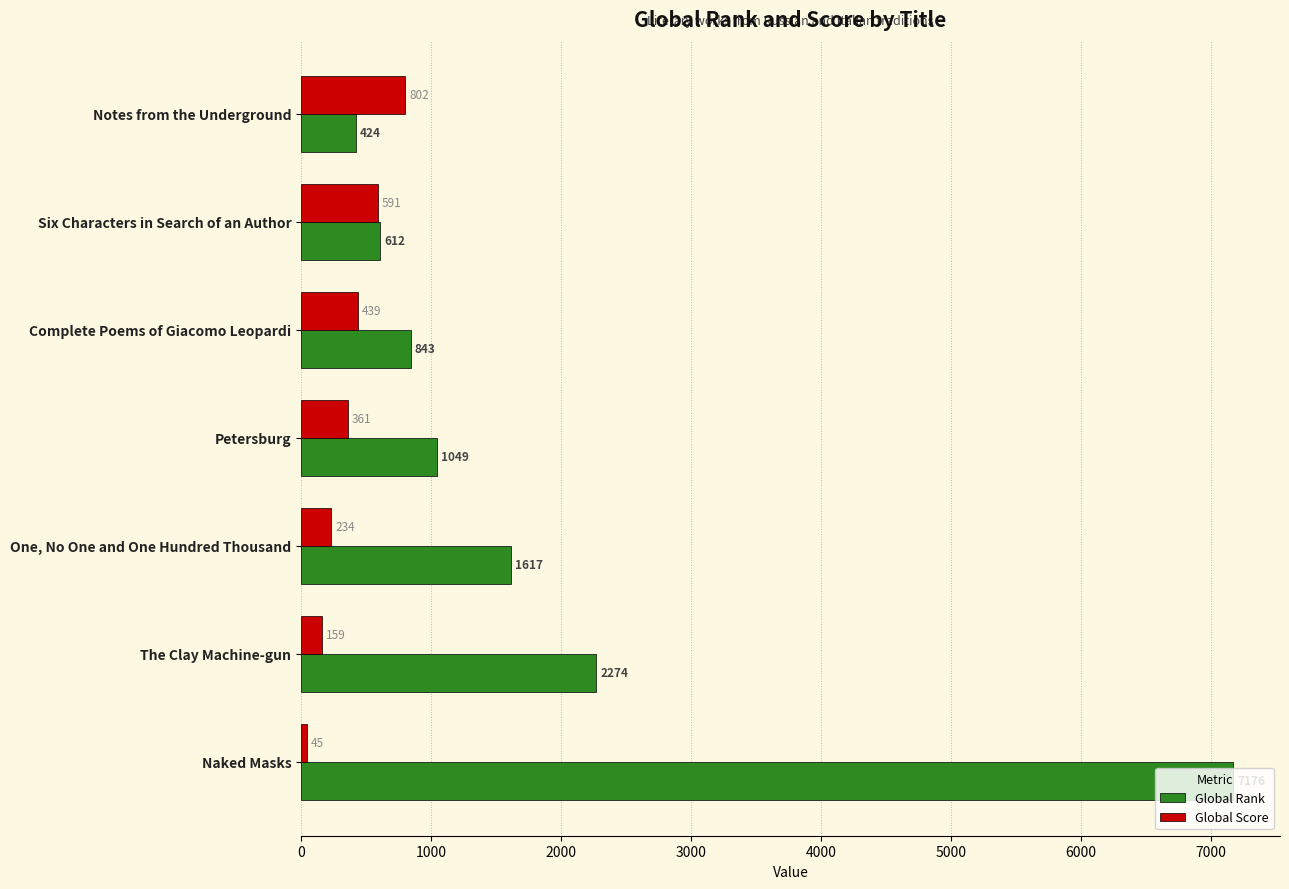

At which label does Global Rank reach its peak?

Naked Masks